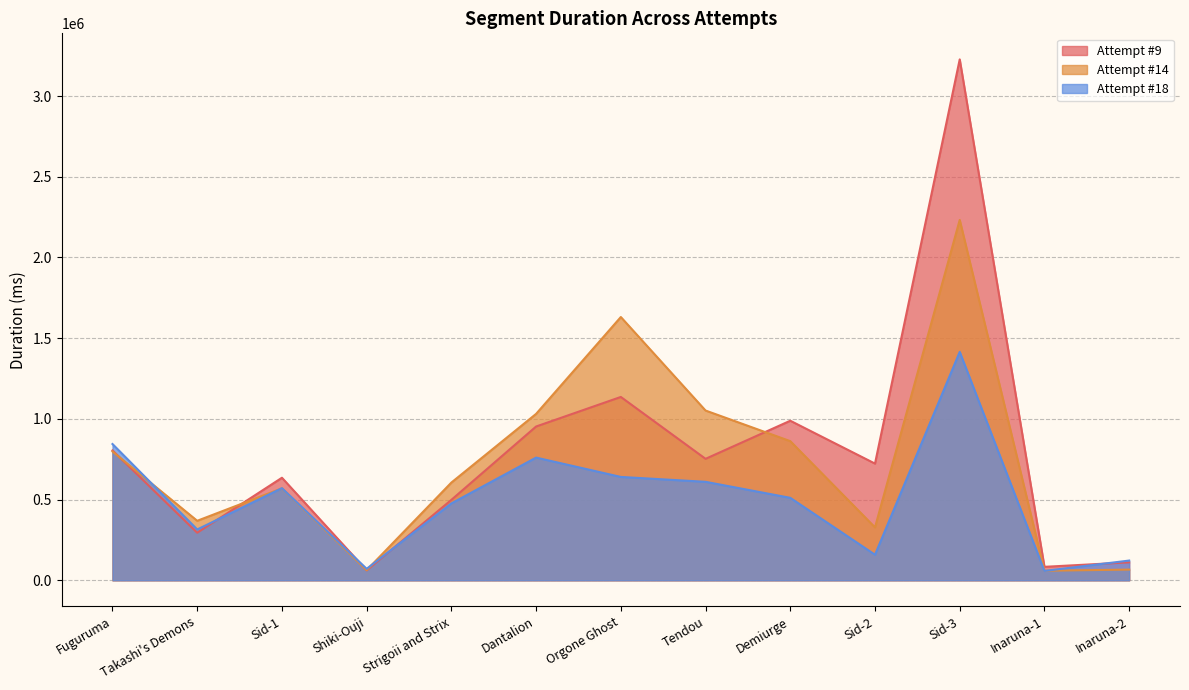

What is the value of the Attempt #9 point at the 6th from the left?

952716